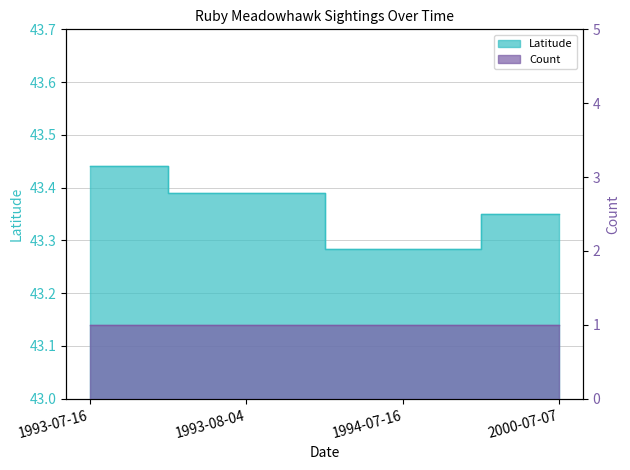

Which label corresponds to the largest value in the chart?

1993-07-16